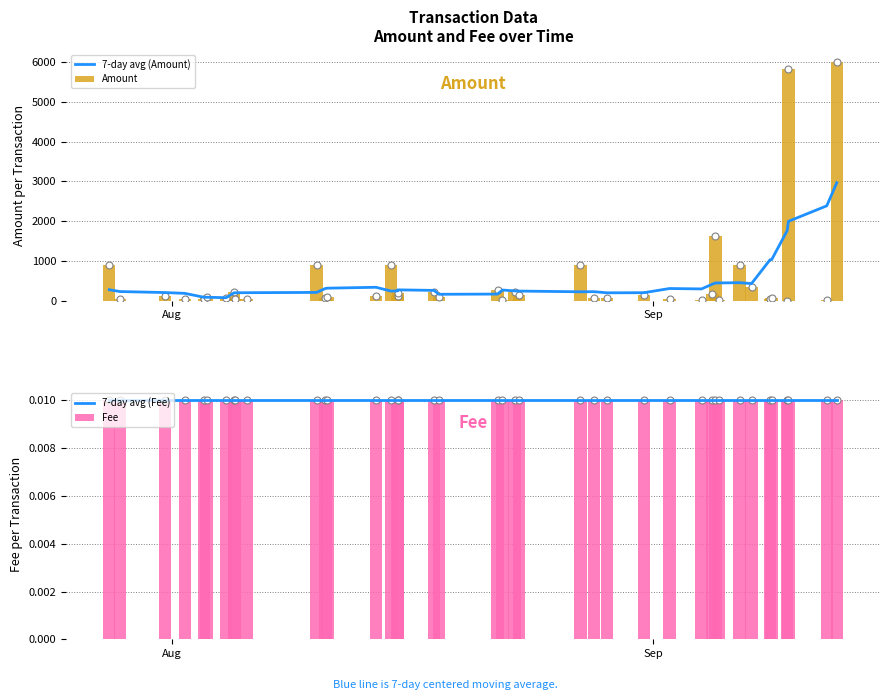

Which series has the largest total across all categories?

Amount